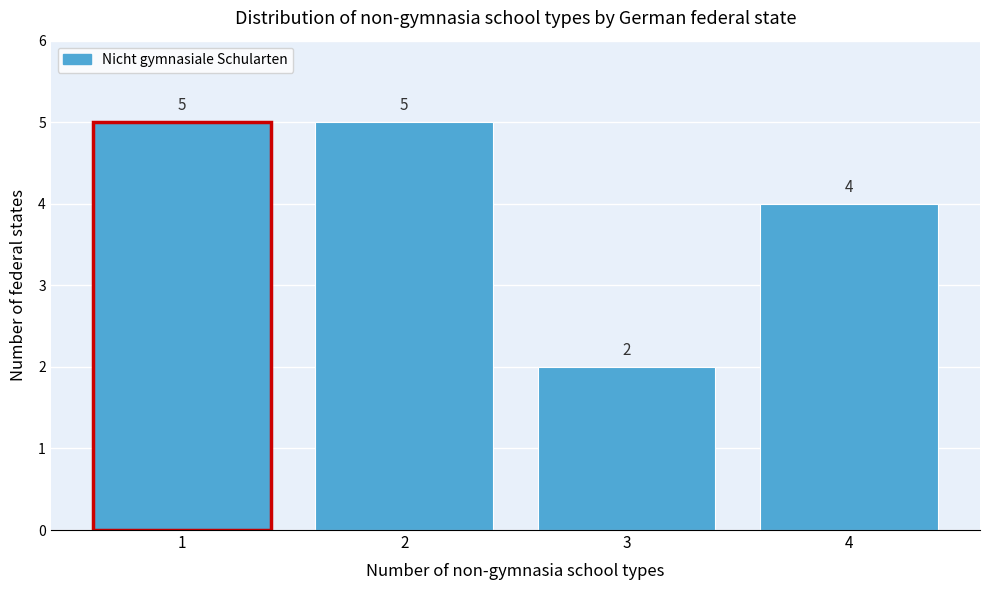

Reading left to right, list every bar in this chart as the range it spans on the x-axis followed by its height.

0.5 to 1.5: 5
1.5 to 2.5: 5
2.5 to 3.5: 2
3.5 to 4.5: 4